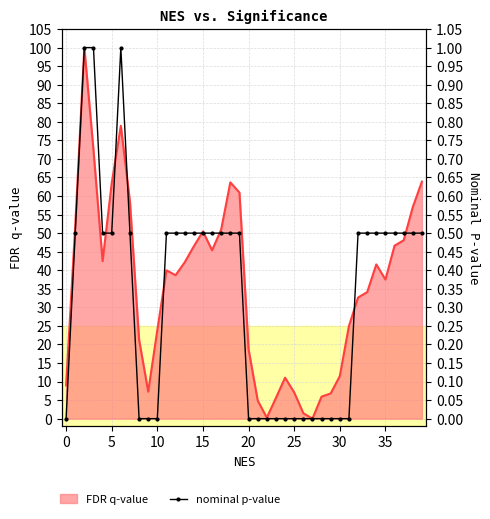

The value at 35 is 0.7. True or false?

False